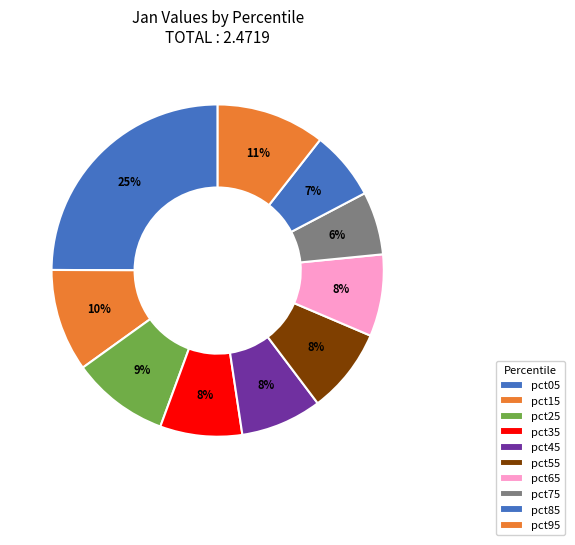

Does any single category account for the majority?

No